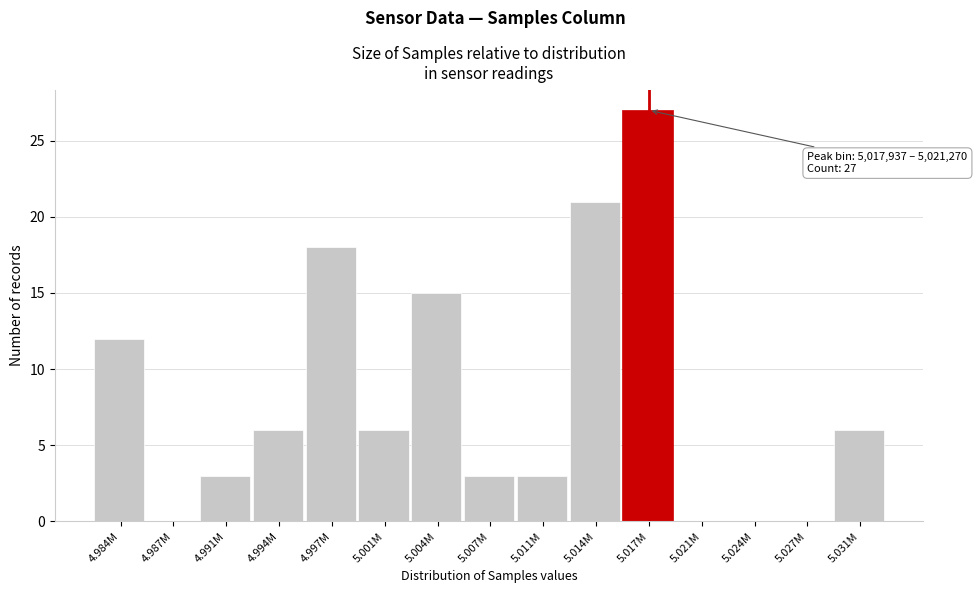

Reading left to right, extract all data points from this chart.

4.984M=12	4.987M=0	4.991M=3	4.994M=6	4.997M=18	5.001M=6	5.004M=15	5.007M=3	5.011M=3	5.014M=21	5.017M=27	5.021M=0	5.024M=0	5.027M=0	5.031M=6